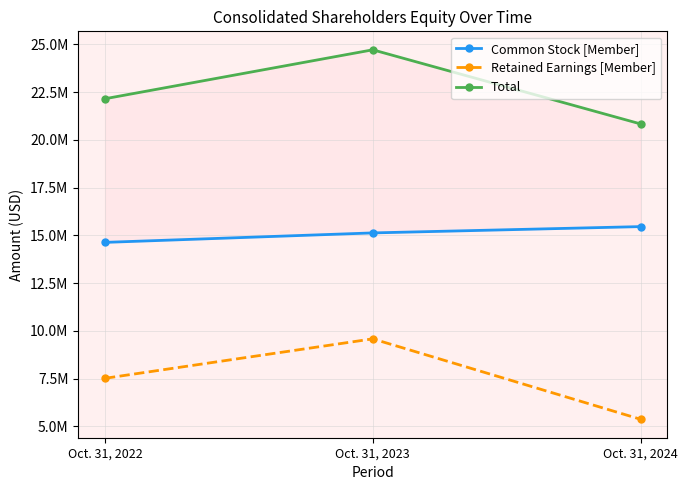

Which series changed the most between Oct. 31, 2022 and Oct. 31, 2023?

Total